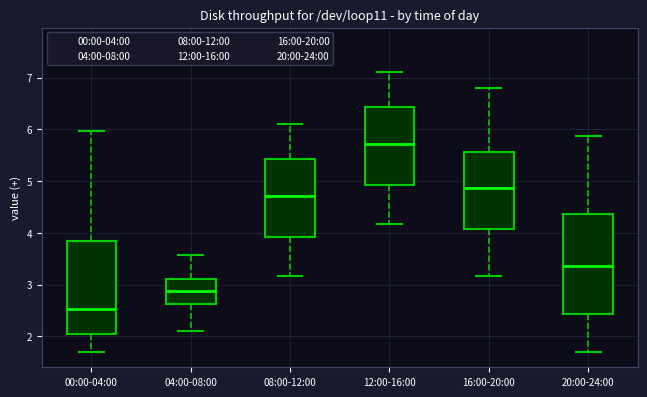

Reading left to right, transcribe this box plot: for each box, give where its median line is, the range the box spans, and where its two whiskers end, as read against the y-axis. The values are not printed on the chart, so give them approximately, as read against the axis.

00:00-04:00: median 2.5, box 2.1 to 3.8, whiskers 1.7 to 6.0
04:00-08:00: median 2.9, box 2.6 to 3.1, whiskers 2.1 to 3.6
08:00-12:00: median 4.7, box 3.9 to 5.4, whiskers 3.2 to 6.1
12:00-16:00: median 5.7, box 4.9 to 6.4, whiskers 4.2 to 7.1
16:00-20:00: median 4.9, box 4.1 to 5.6, whiskers 3.2 to 6.8
20:00-24:00: median 3.4, box 2.4 to 4.4, whiskers 1.7 to 5.9